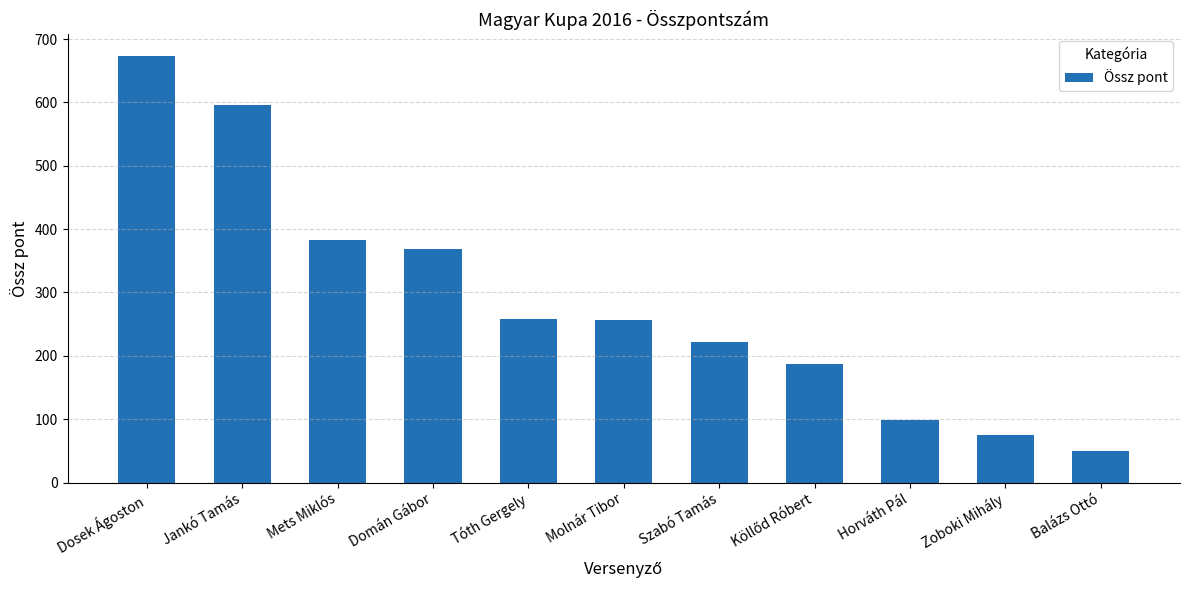

What is the label of the 8th bar from the right?

Domán Gábor